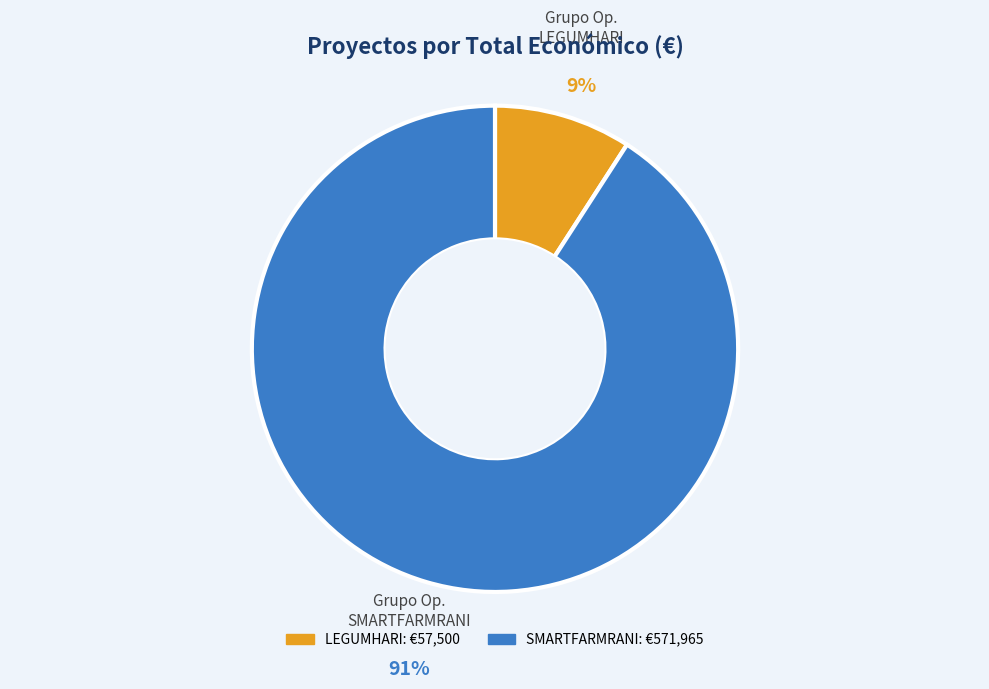

To the nearest percent, what is the difference between the largest and smallest slice percentages?

82%